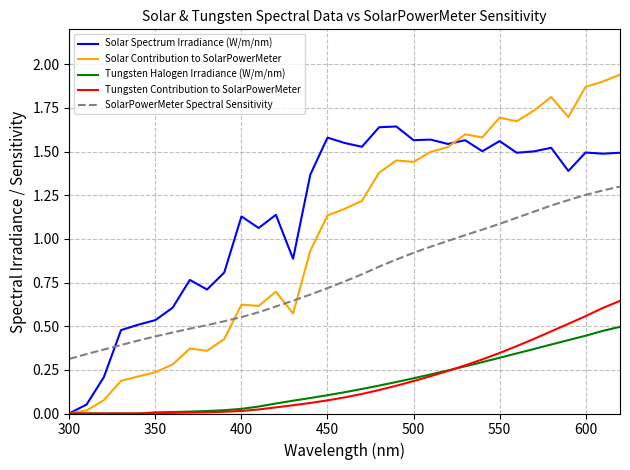

True or false: SolarPowerMeter Spectral Sensitivity and Tungsten Contribution to SolarPowerMeter cross at least once.

False